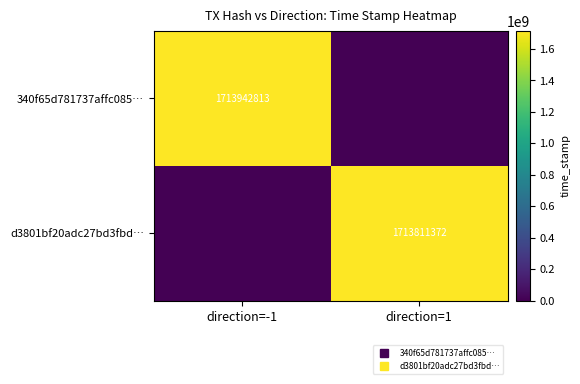

Rank the series by their maximum value, from lowest to highest.

d3801bf20adc27bd3fbd…, 340f65d781737affc085…